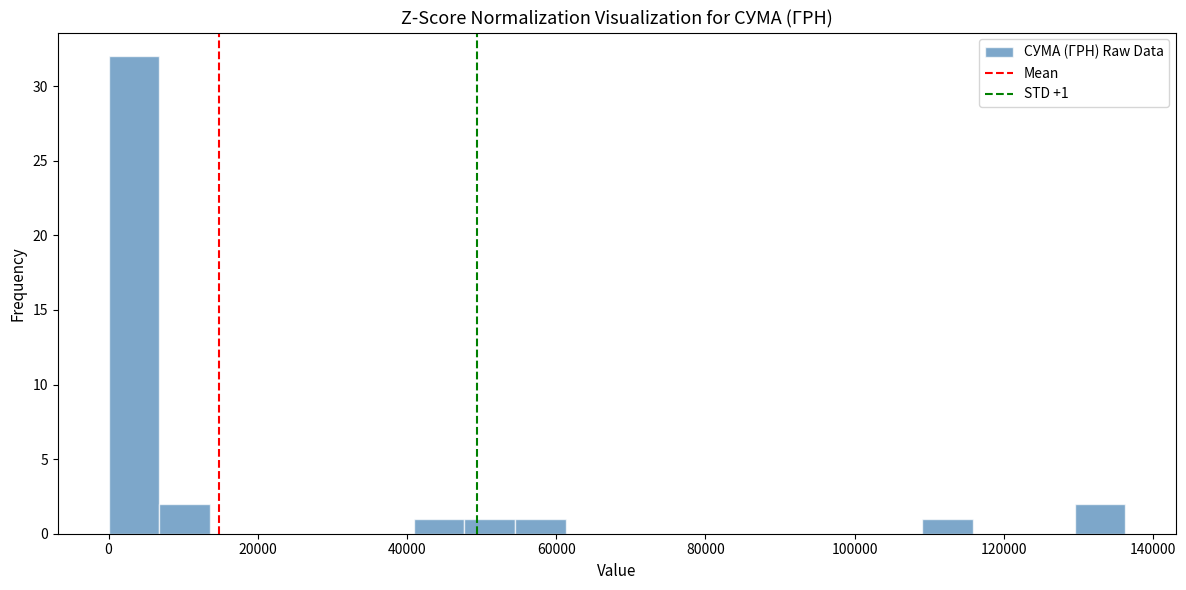

Around what value on the x-axis is the tallest bar? Give the approximate position of its centre, as read against the axis.

4000